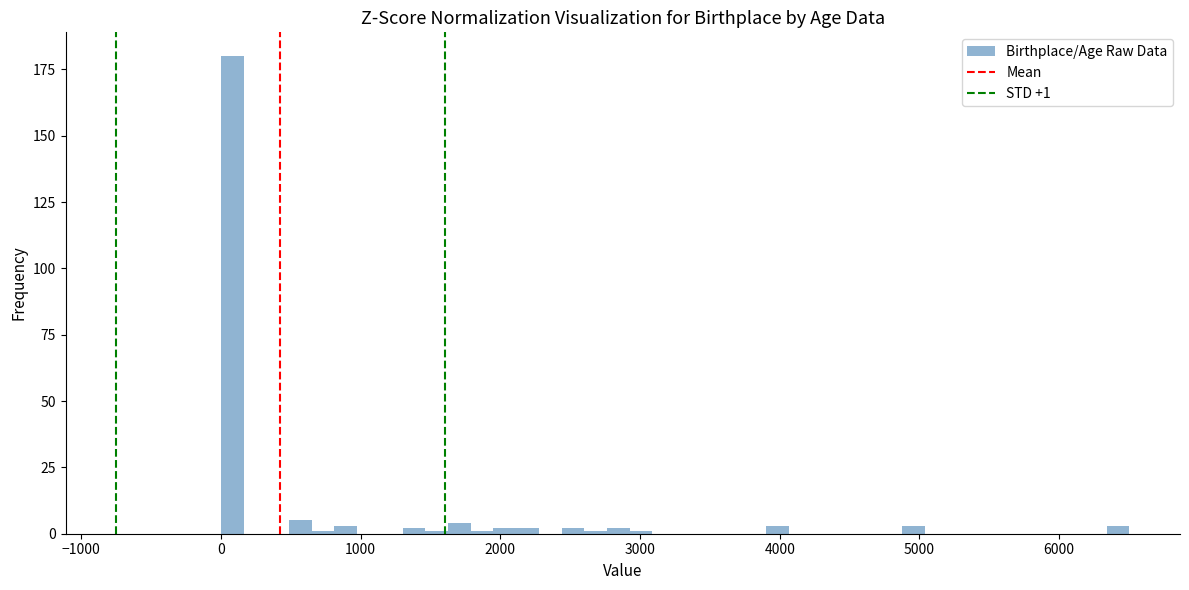

Read against the x-axis, roughly where is the centre of the tallest bar?

100